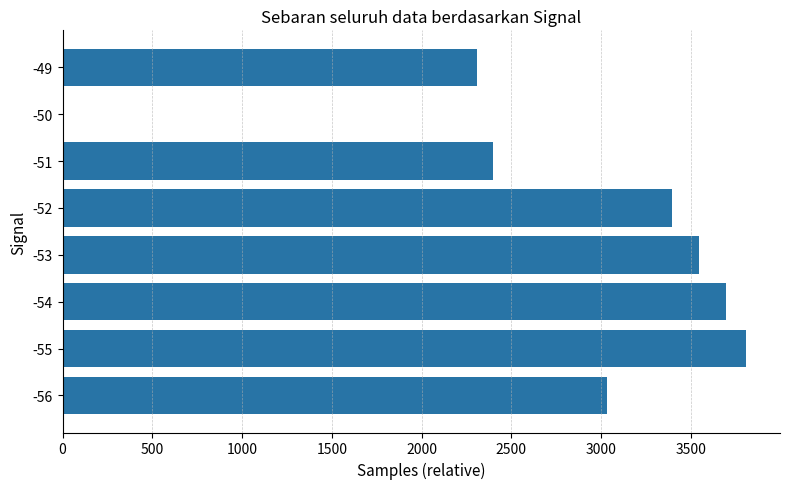

Reading top to bottom, what are all the values shown in this chart?

-49=2307	-50=0	-51=2396	-52=3393	-53=3543	-54=3693	-55=3806	-56=3030